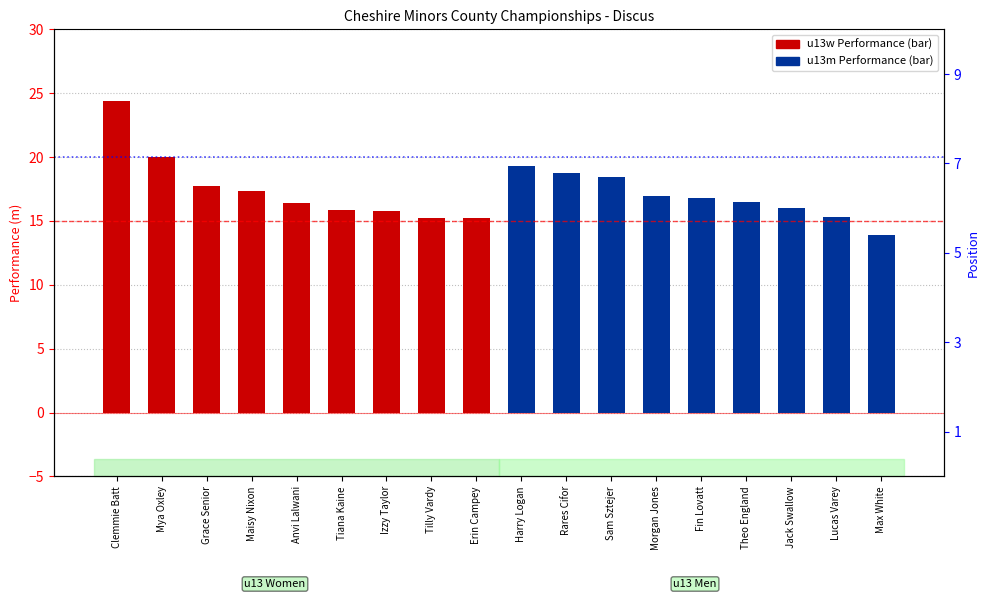

What value does the u13w Performance series have at Clemmie Batt?

24.4